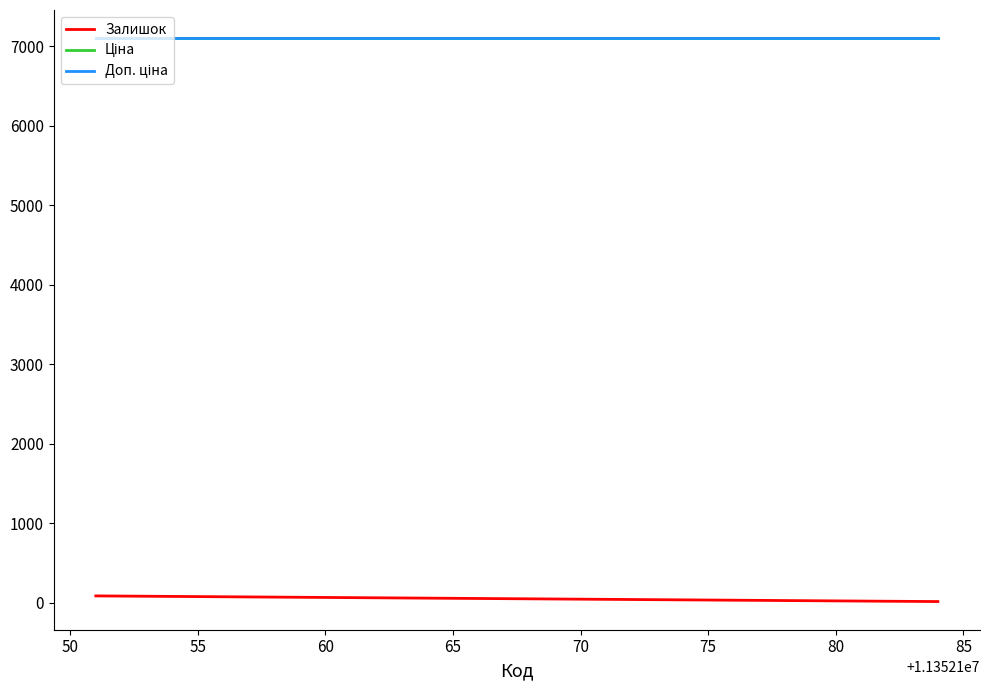

What is the difference between the second highest and minimum values in the Залишок series?

4.0